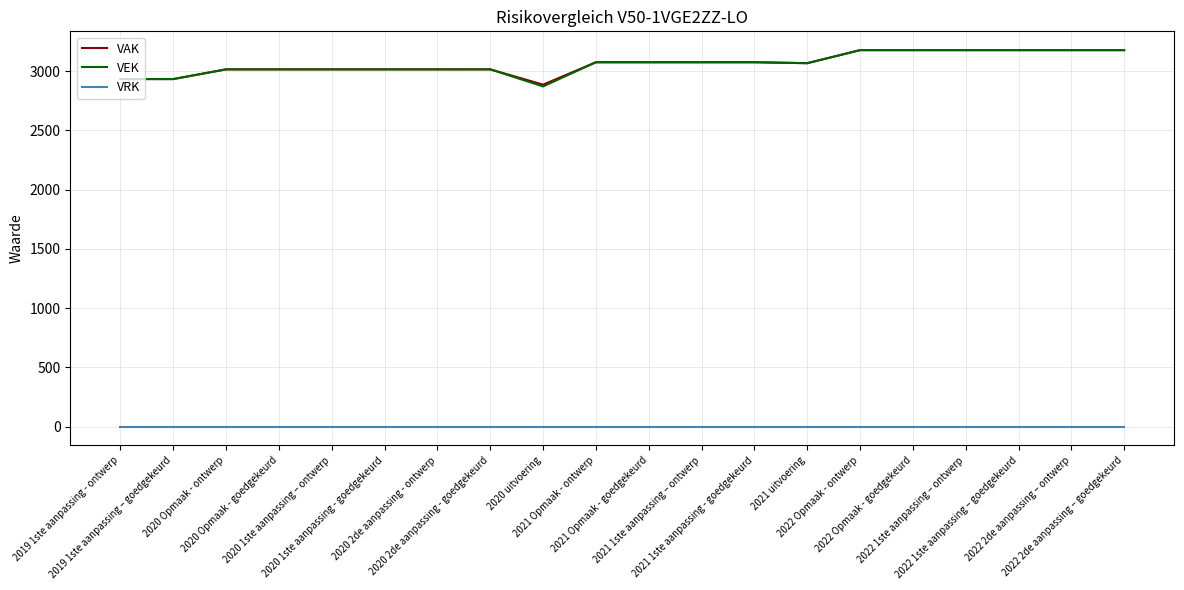

What are all the series names shown in the legend?

VAK, VEK, VRK